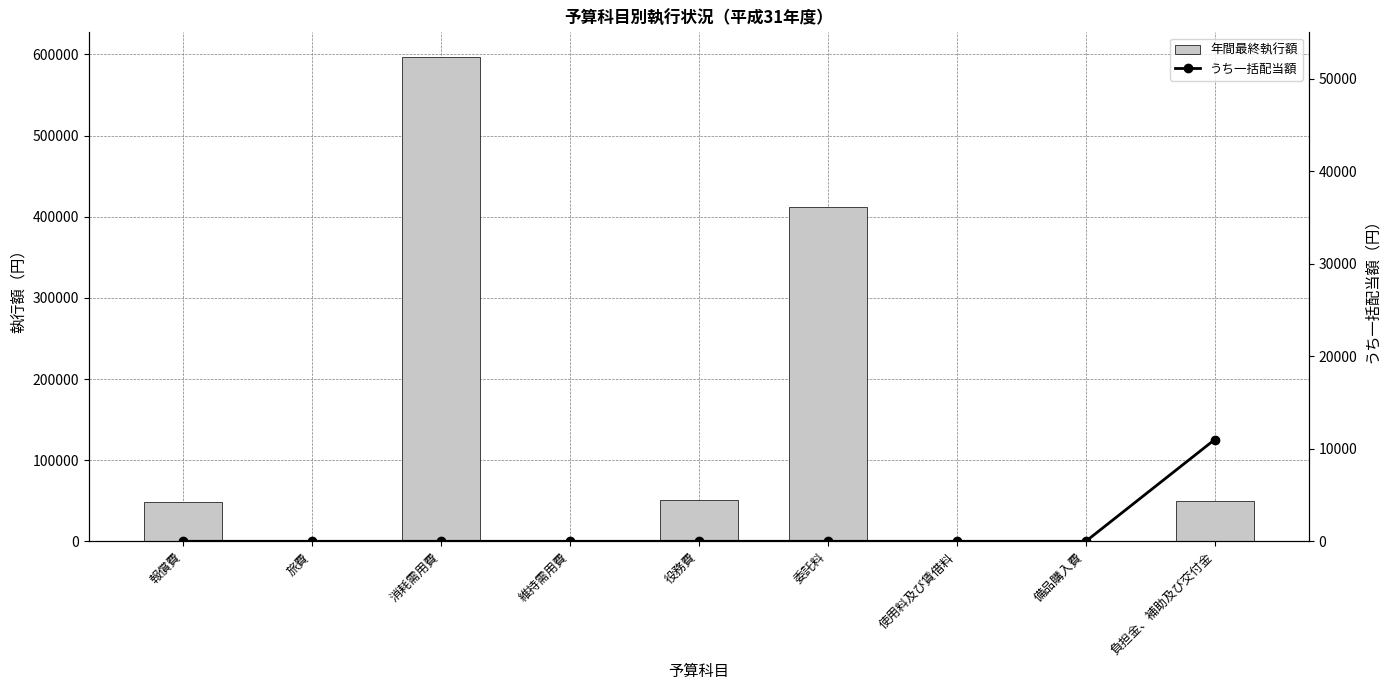

The 年間最終執行額 series shows 0 at 使用料及び賃借料. True or false?

True